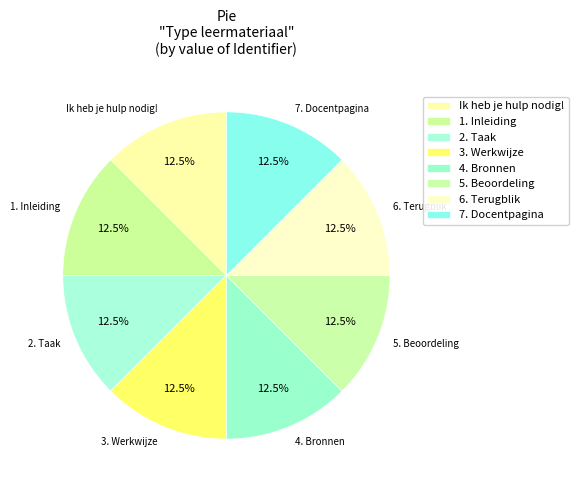

How many slices are in this pie chart?

8